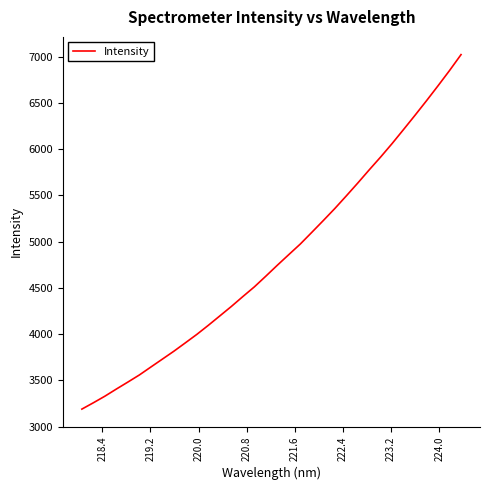

What is the minimum value shown in the chart?

3188.6